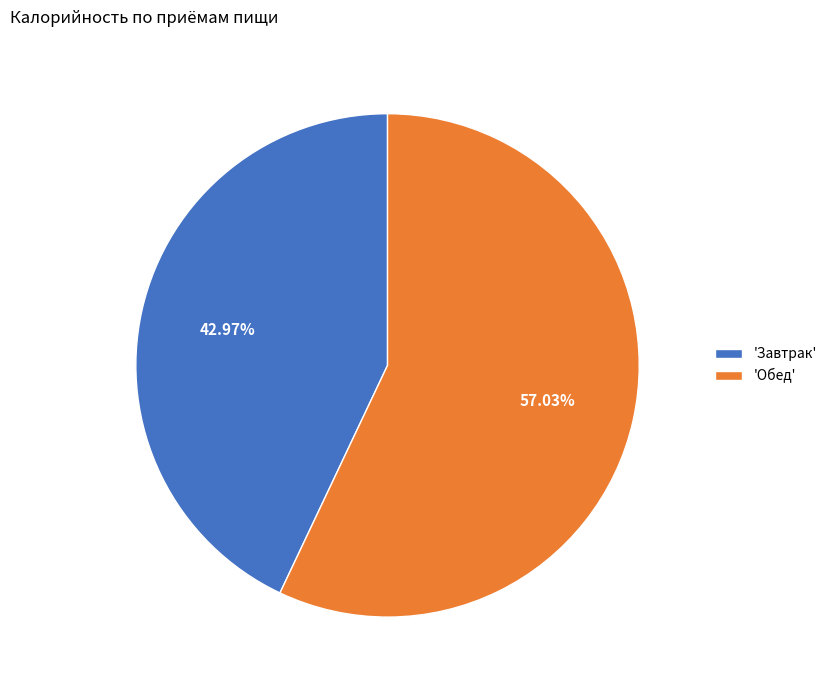

Which slice represents more than half of the pie?

'Обед'